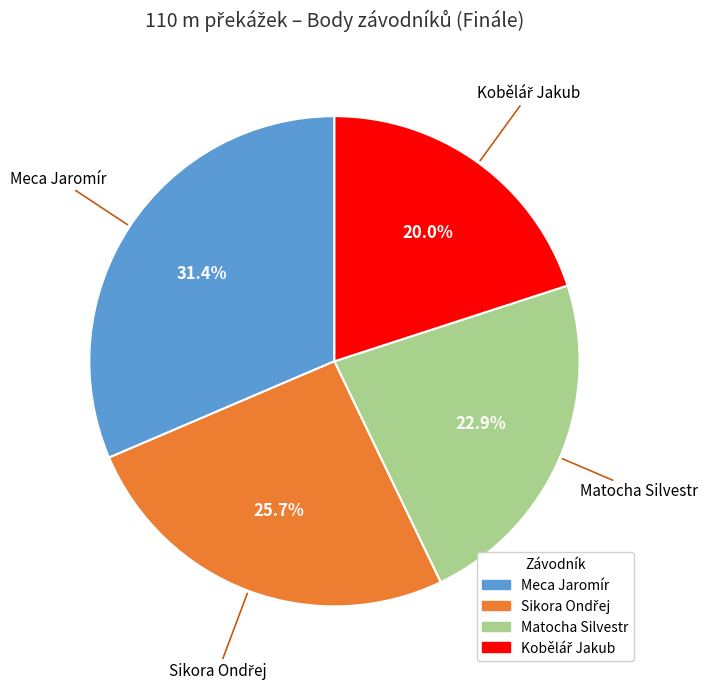

Which category has the biggest portion of the pie?

Meca Jaromír